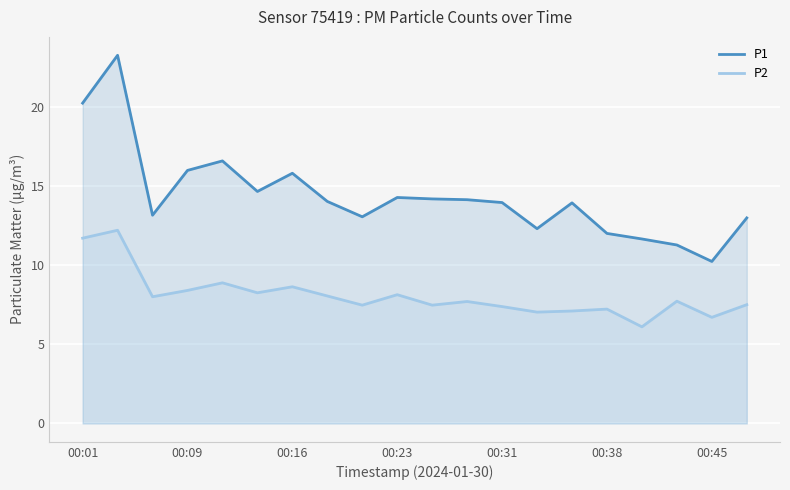

How many values in the P1 series are below 14?

10